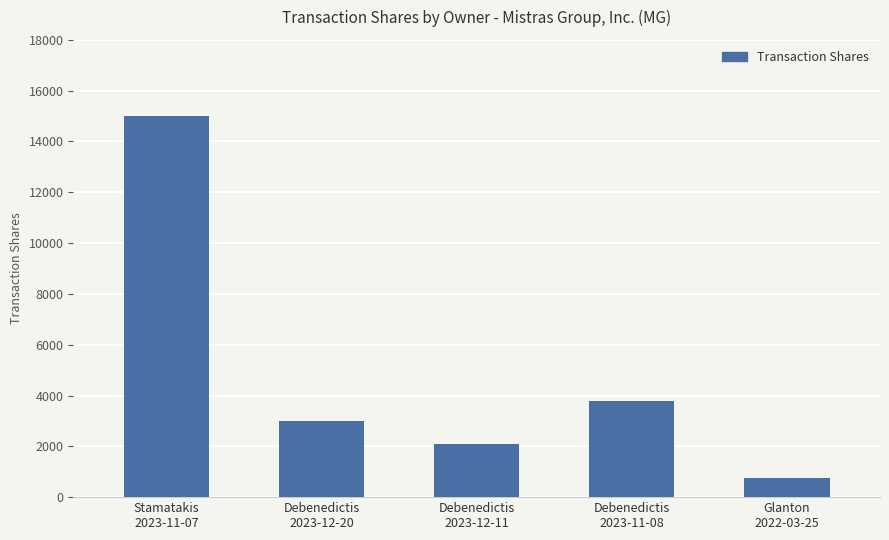

List the labels in order of value, smallest first.

Glanton
2022-03-25, Debenedictis
2023-12-11, Debenedictis
2023-12-20, Debenedictis
2023-11-08, Stamatakis
2023-11-07